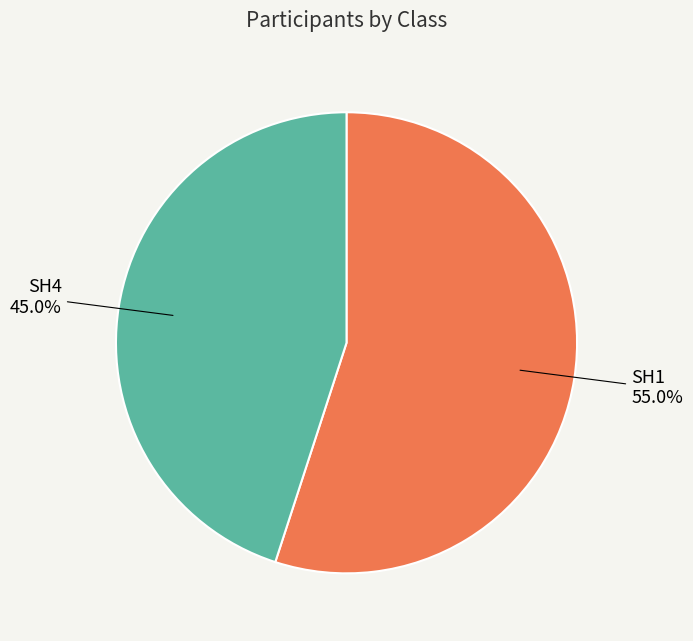

Which slice is the smallest?

SH4